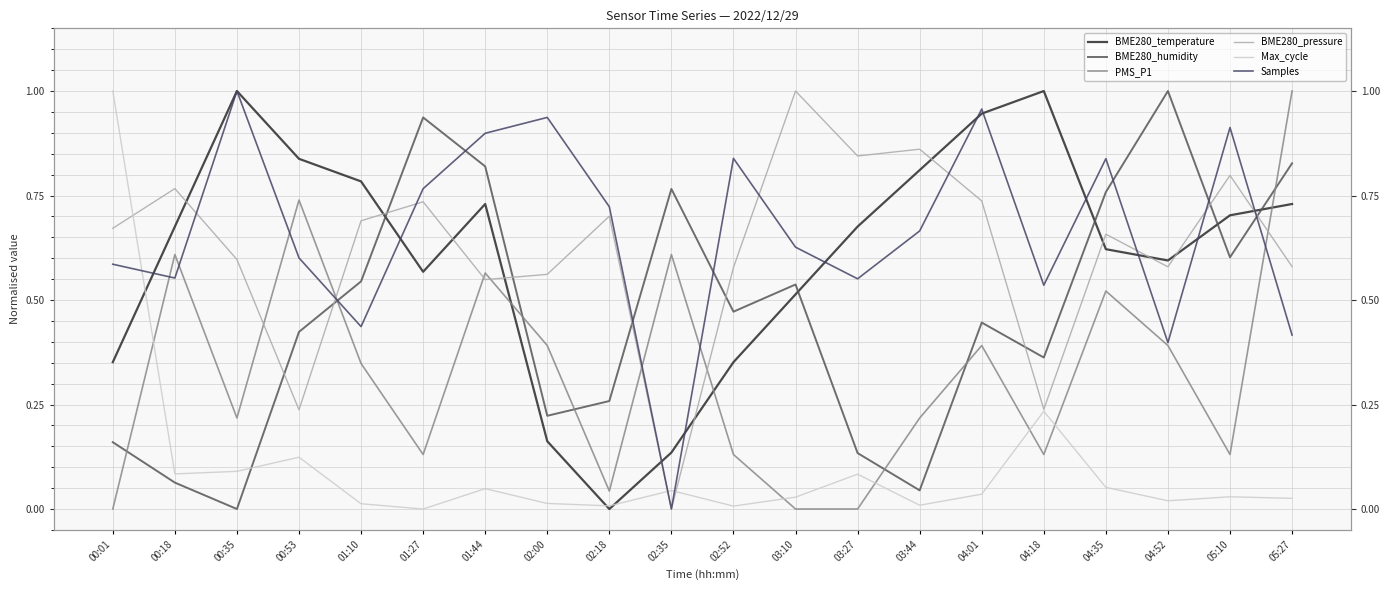

What is the average value of the BME280_humidity series?

0.5